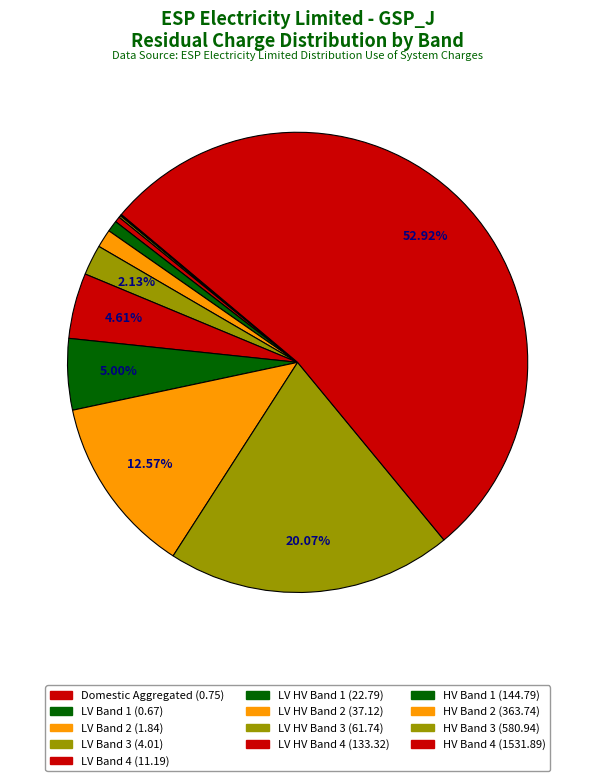

How many slices are in this pie chart?

13